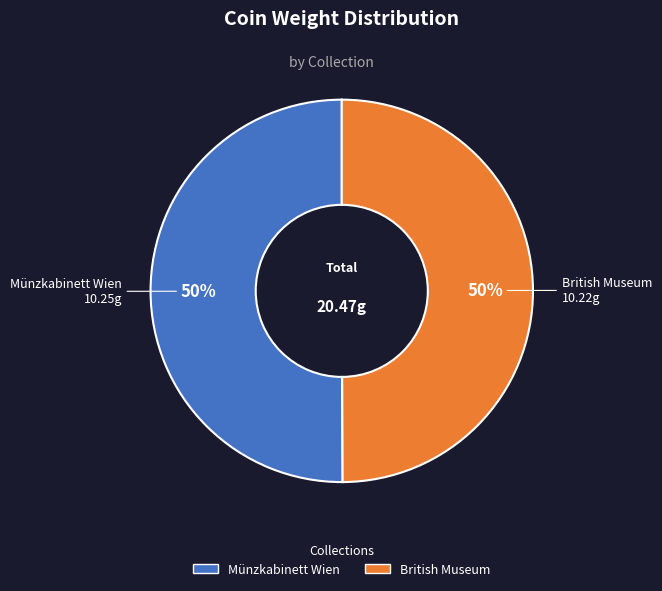

The Münzkabinett Wien slice represents 50% of the pie. True or false?

True